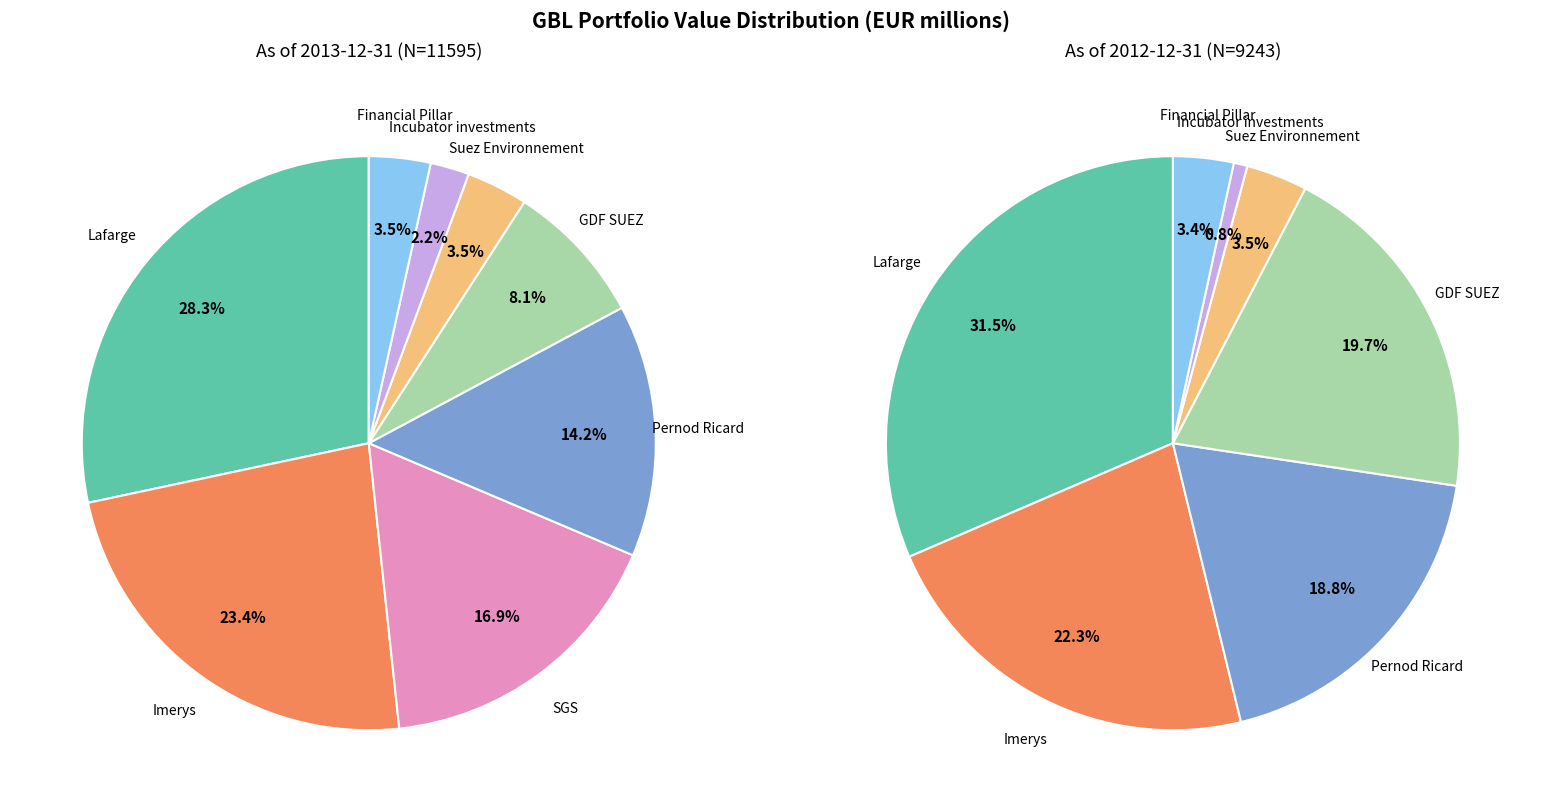

Is Suez Environnement the majority of the pie?

No